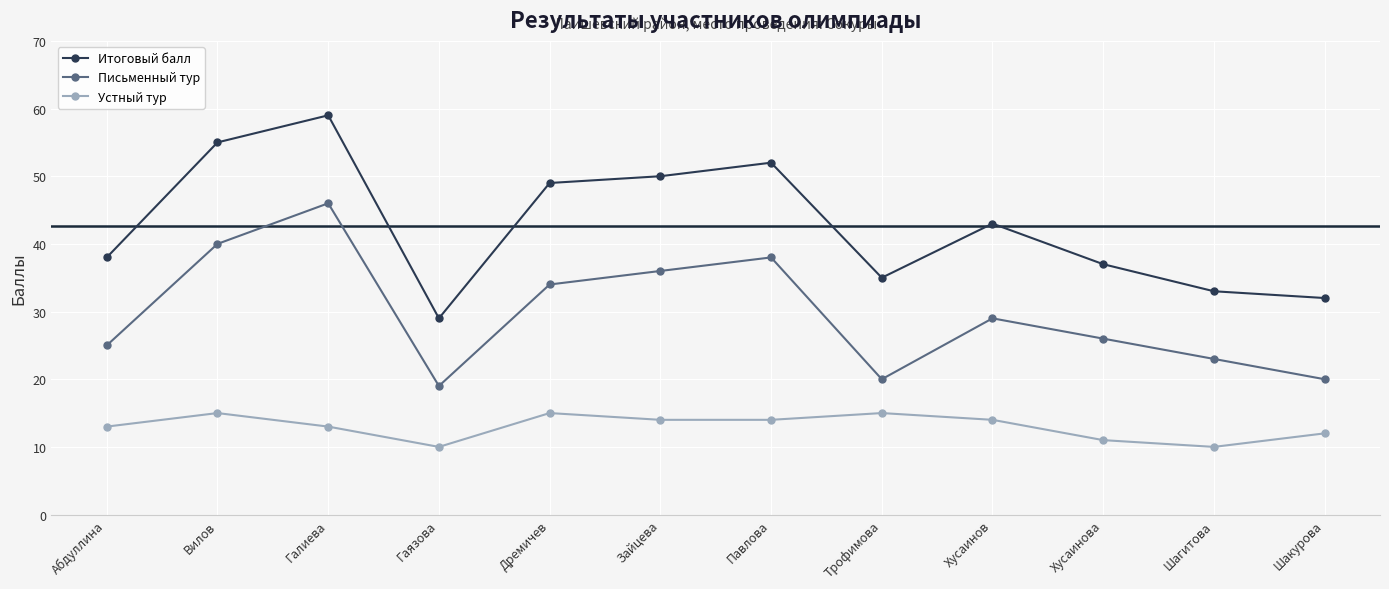

Where does the Устный тур series first go above 14?

Вилов